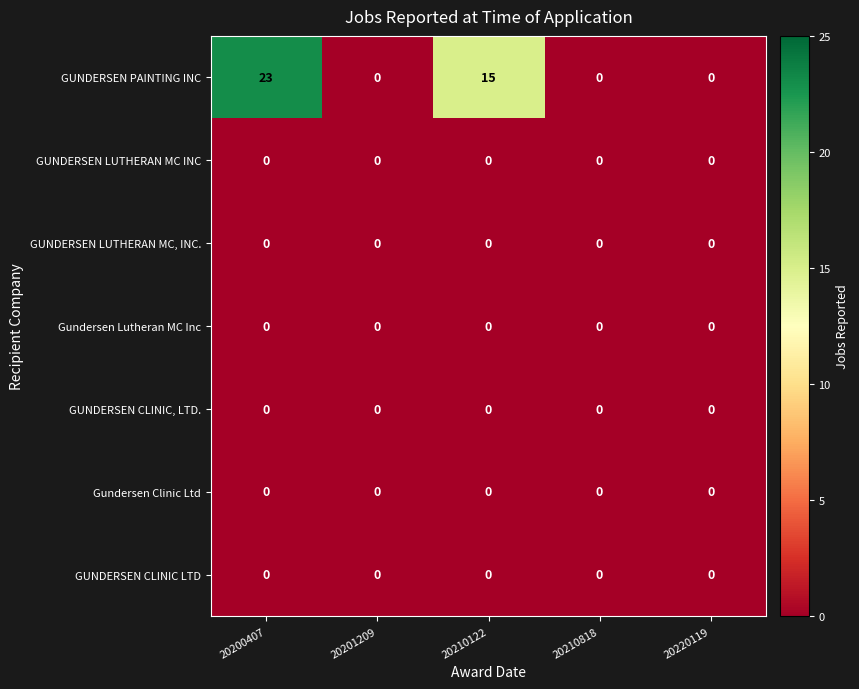

Between 20210122 and 20210818, which series saw the biggest shift?

GUNDERSEN PAINTING INC